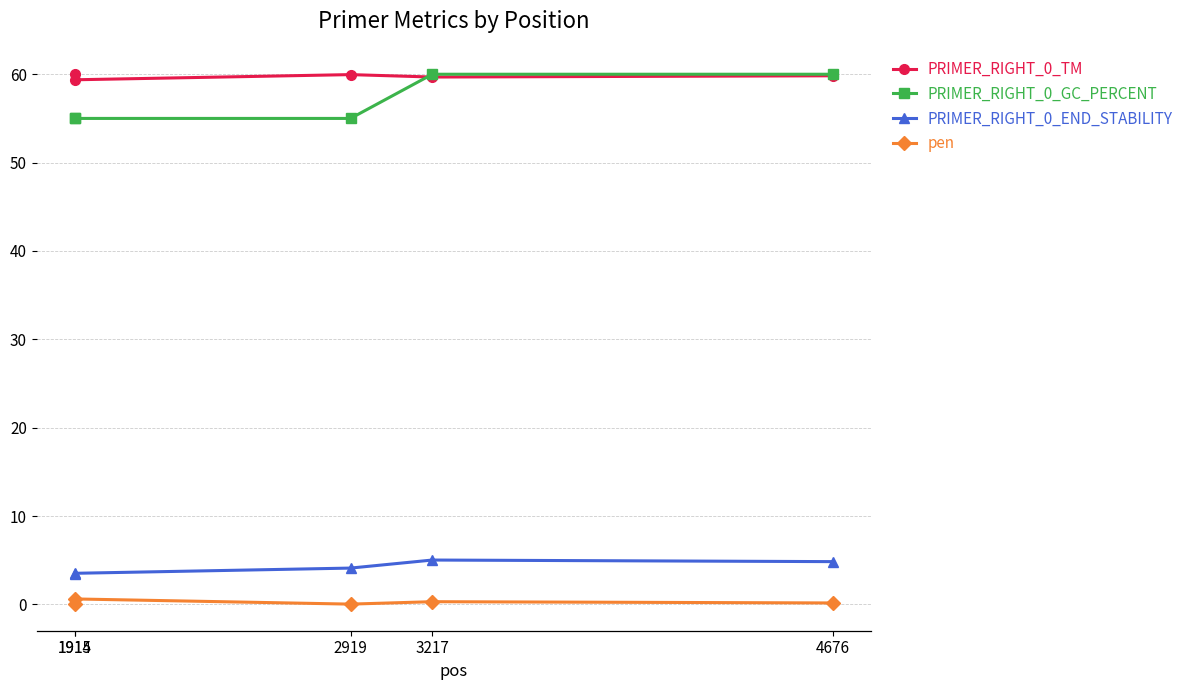

True or false: pen and PRIMER_RIGHT_0_TM intersect in this chart.

False